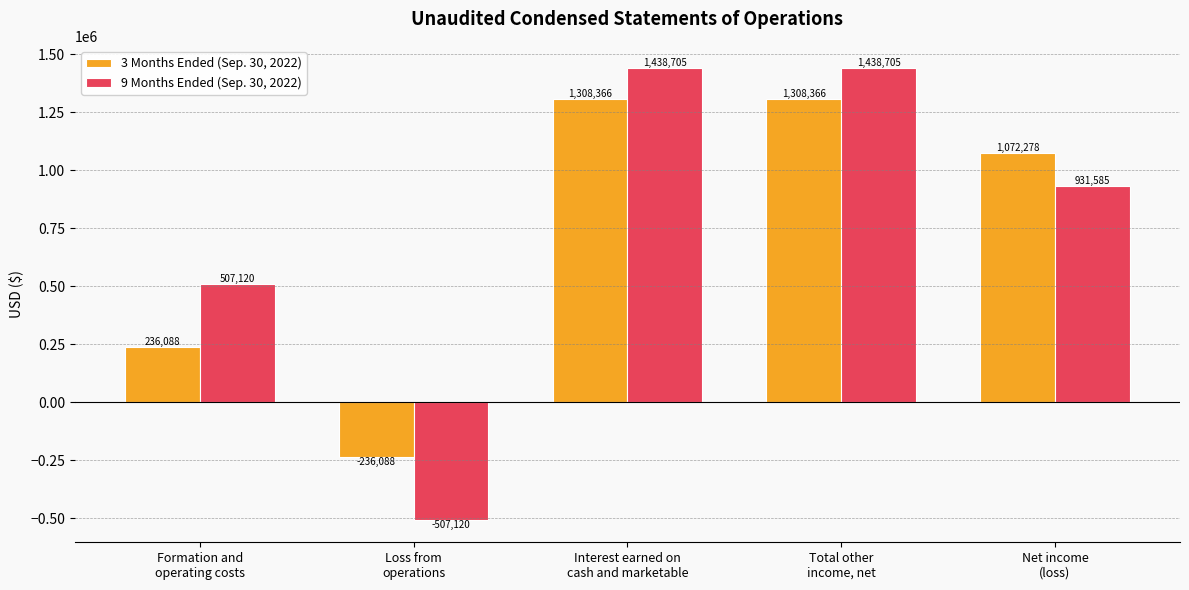

Which series has the largest range (max minus min)?

9 Months Ended (Sep. 30, 2022)